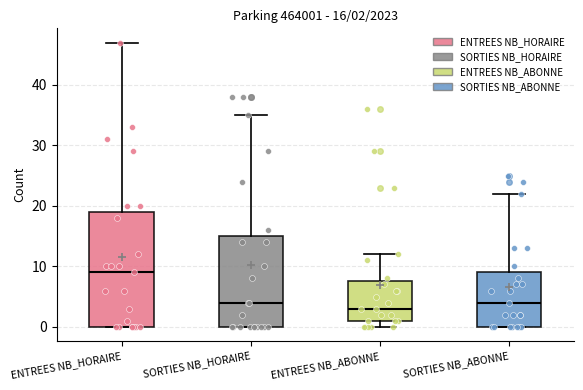

Which box is the tallest, from its lower edge to its upper edge?

ENTREES NB_HORAIRE